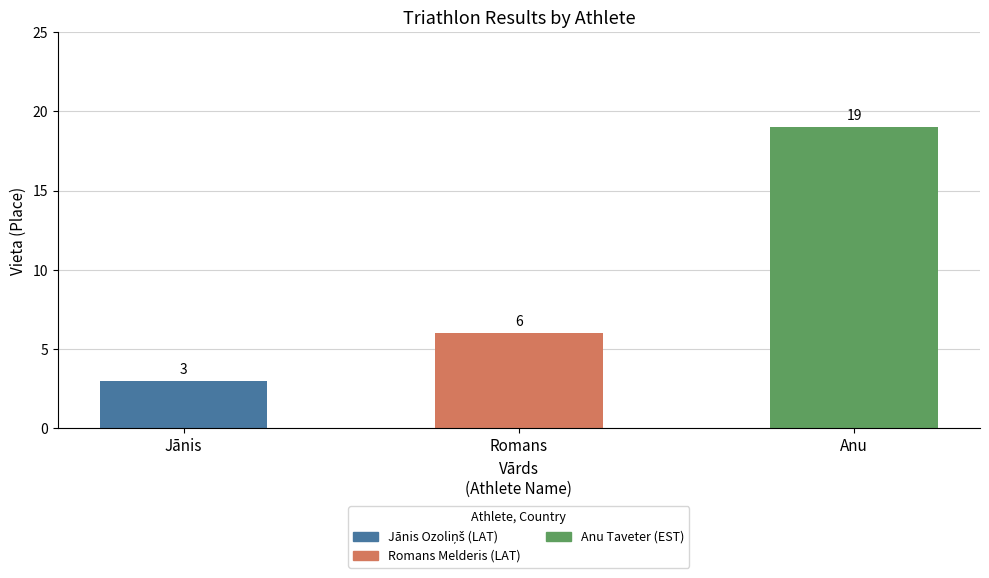

What is the difference between the values at Jānis and Anu?

16